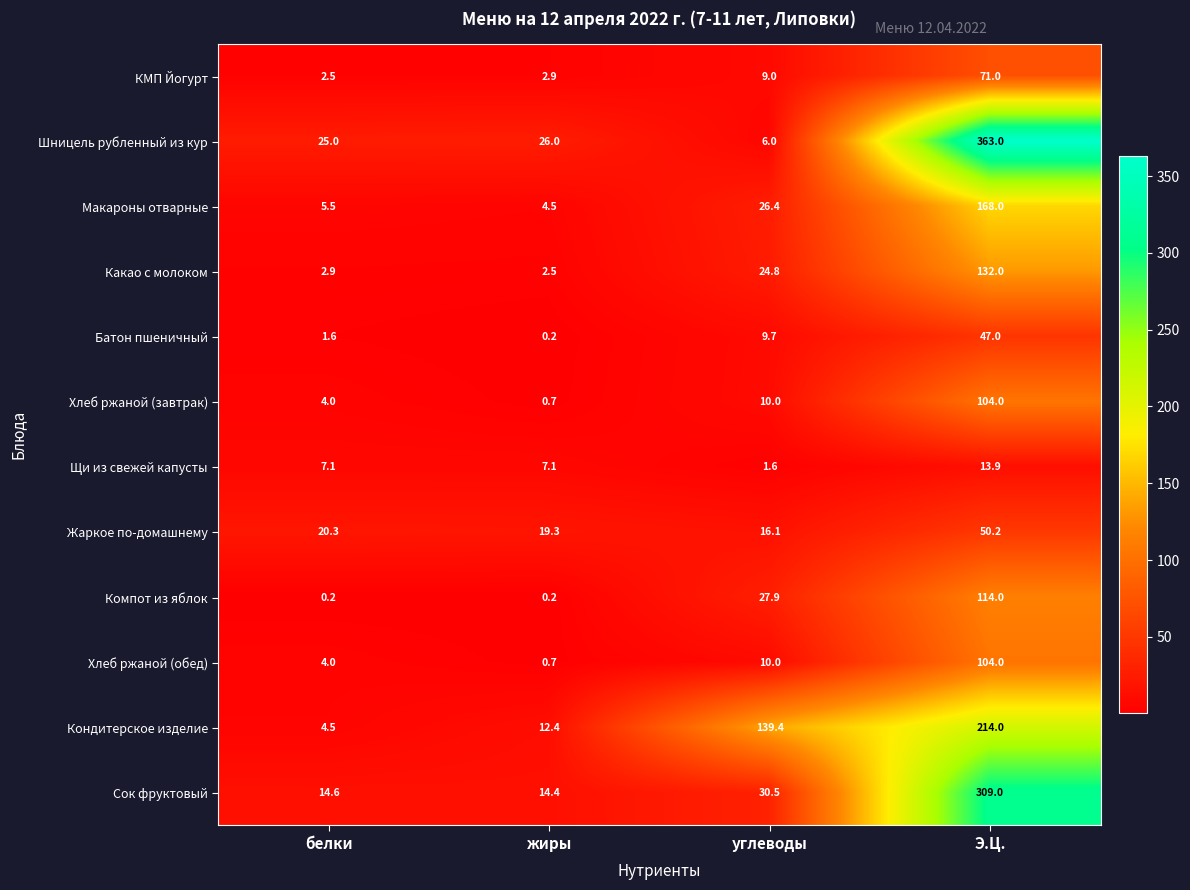

At how many categories does at least one series exceed 224?

1